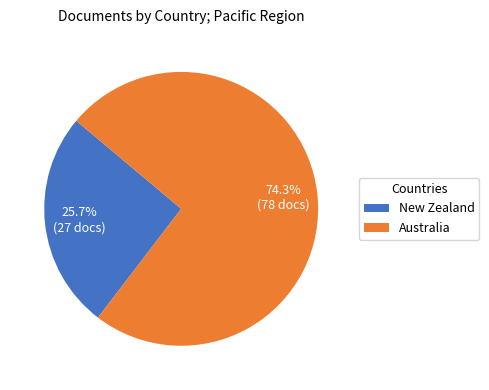

To the nearest percent, what portion does New Zealand represent?

26%